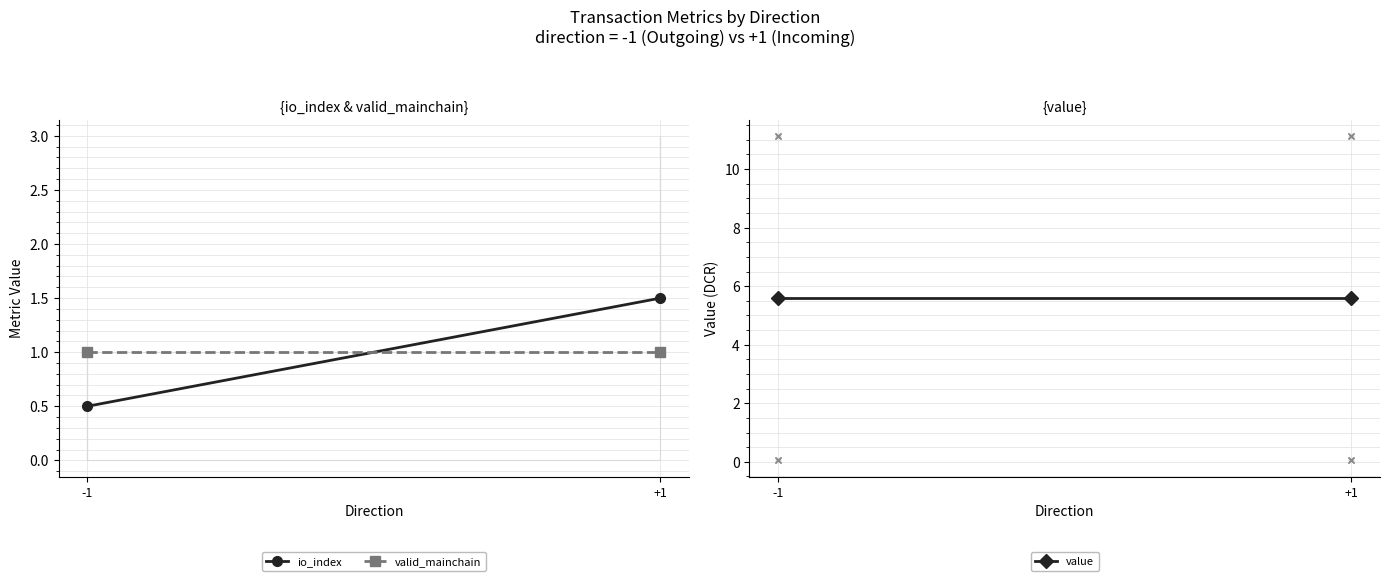

Which series changed the most between -1 and +1?

io_index